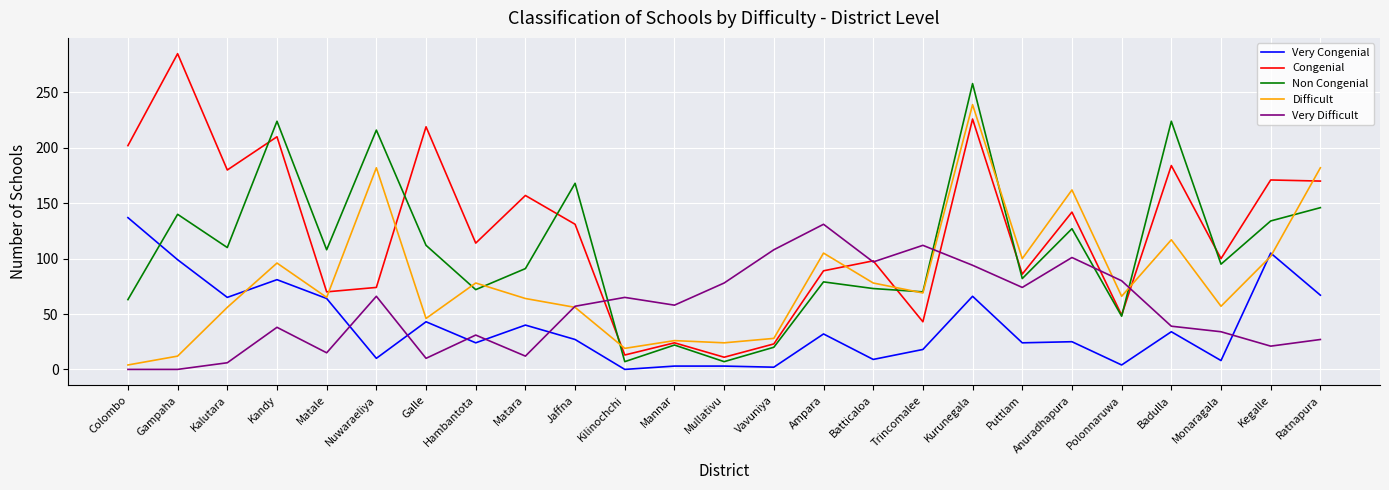

Which category has the highest value across all series?

Gampaha